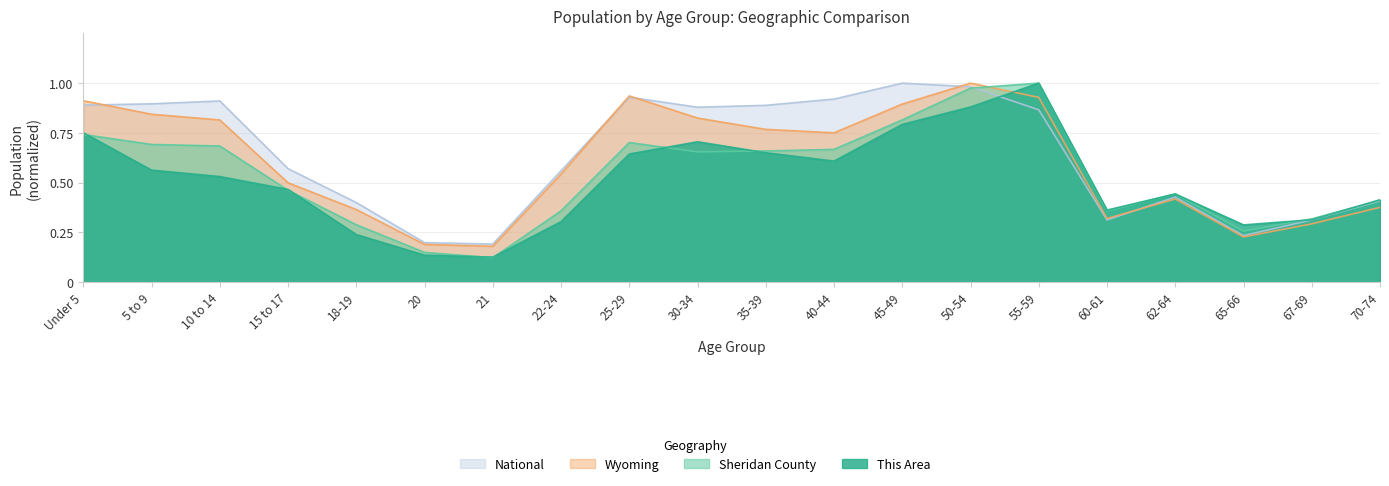

Count the number of data series in this chart.

4